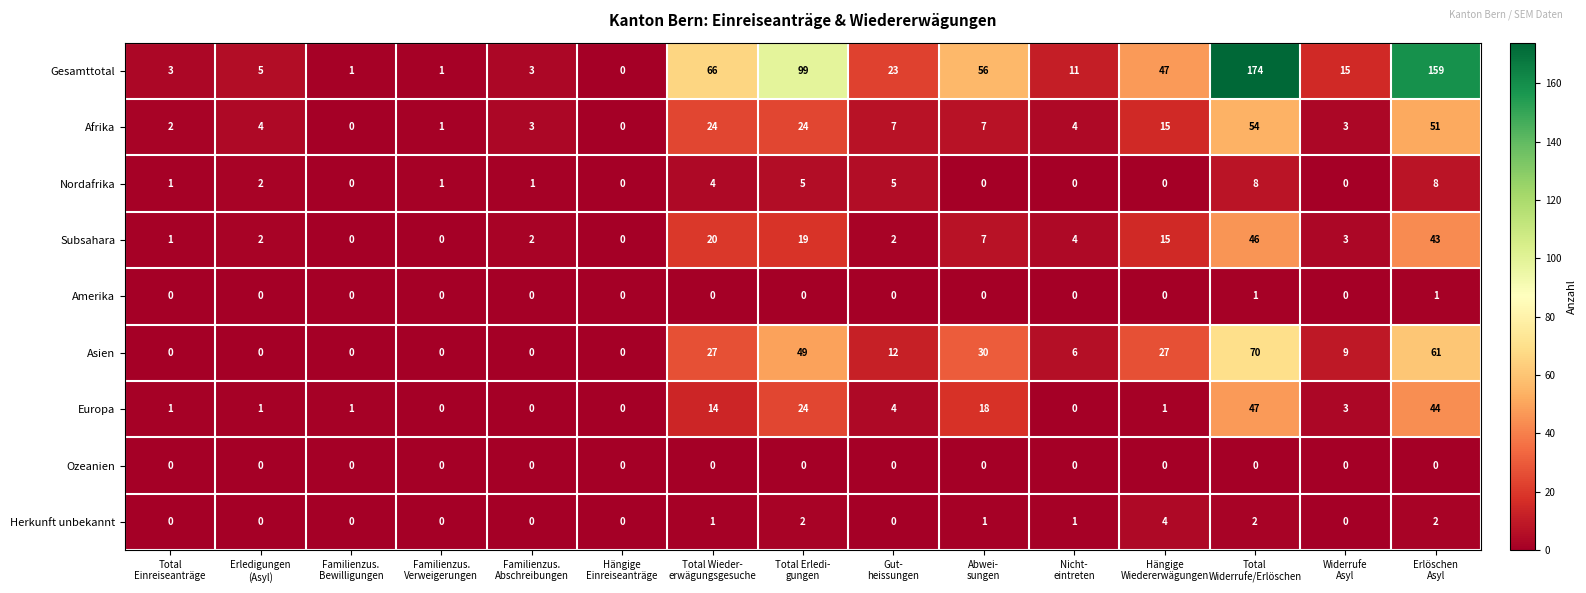

At which category does the chart reach its peak across all series?

Total
Widerrufe/Erlöschen